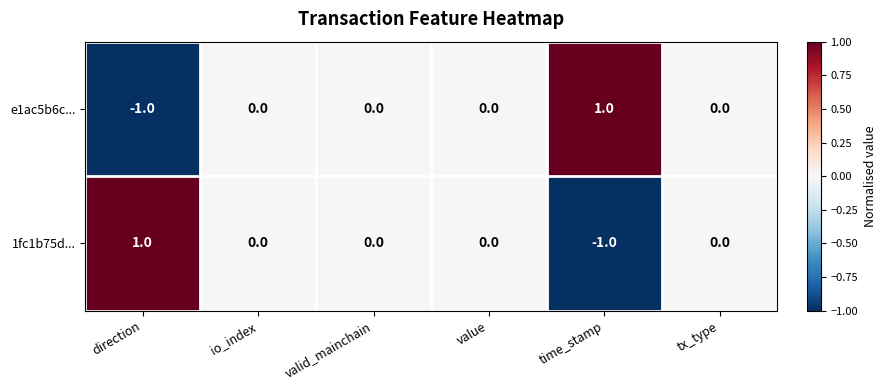

The 1fc1b75d... series shows 0 at valid_mainchain. True or false?

True